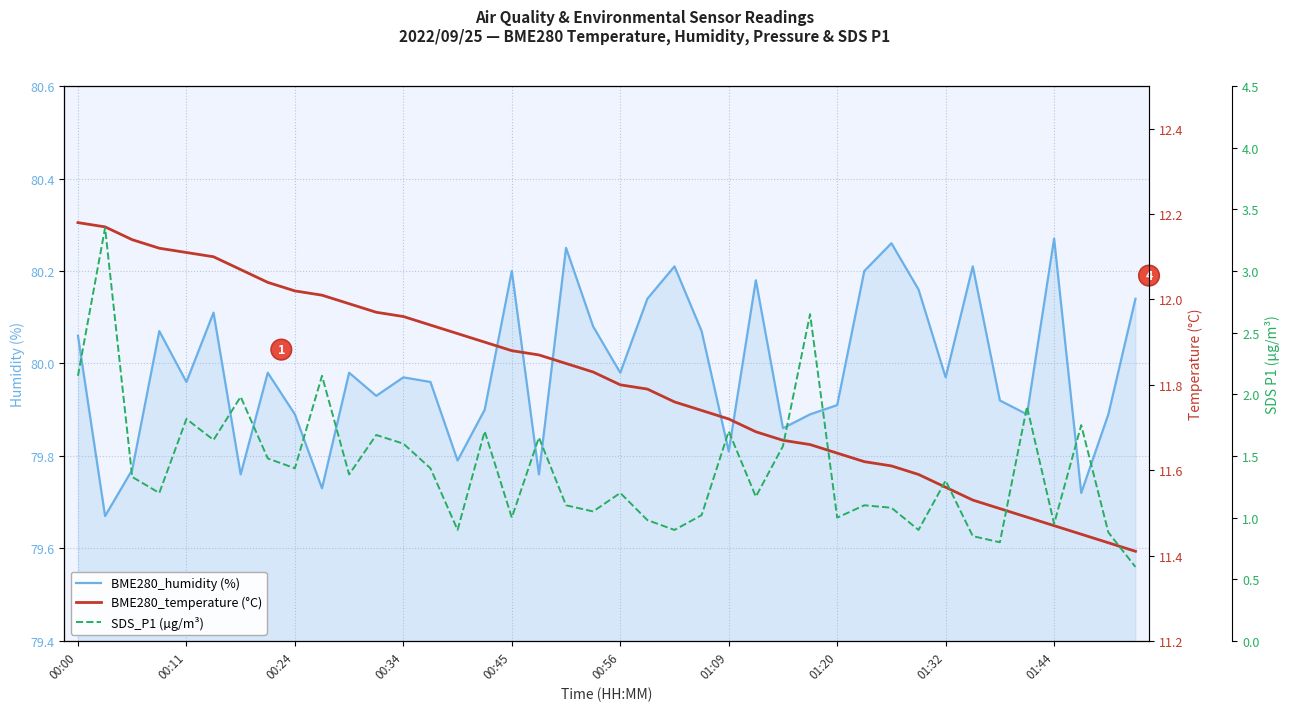

Is it true that BME280_temperature (°C) equals 6.7 at 25?

False